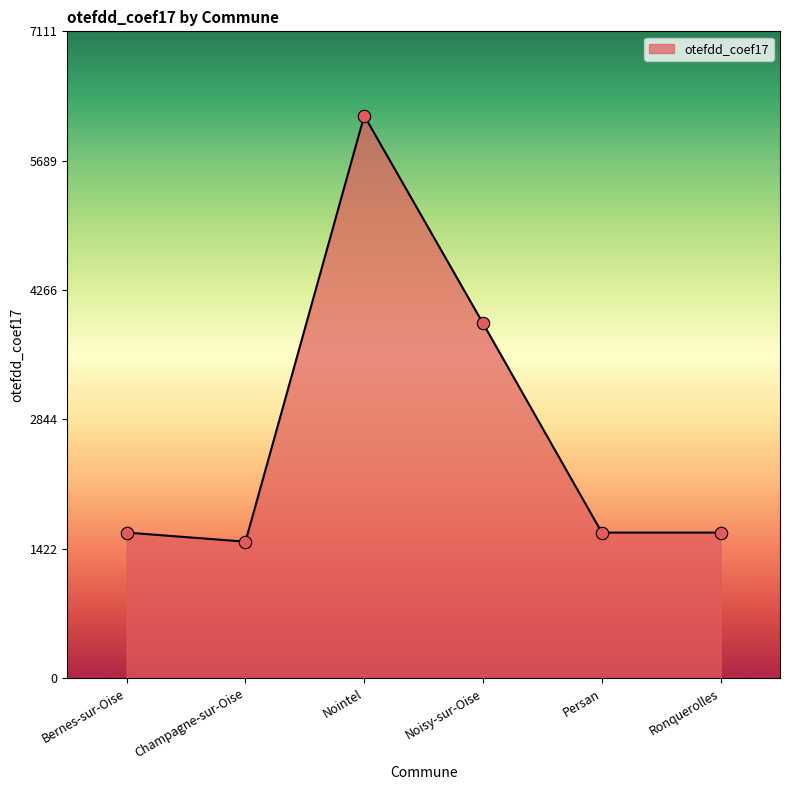

Which has a higher value, Champagne-sur-Oise or Bernes-sur-Oise?

Bernes-sur-Oise